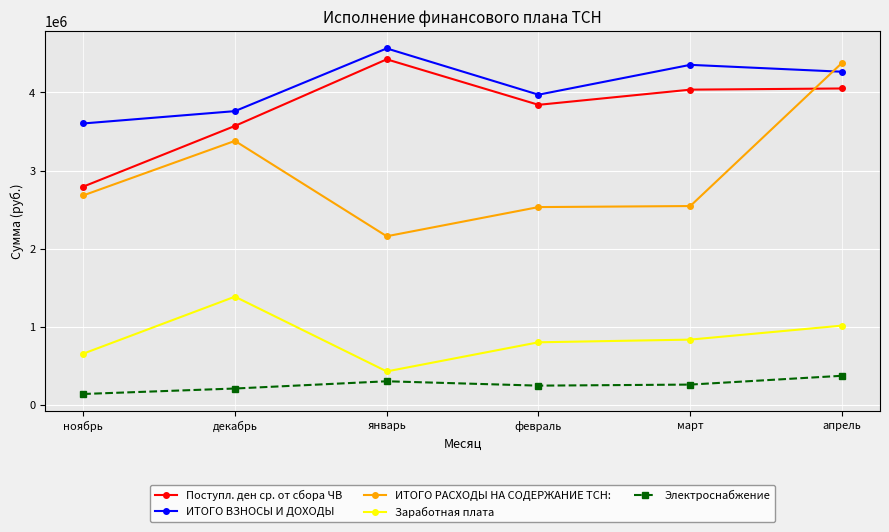

At which category does the chart reach its minimum across all series?

ноябрь